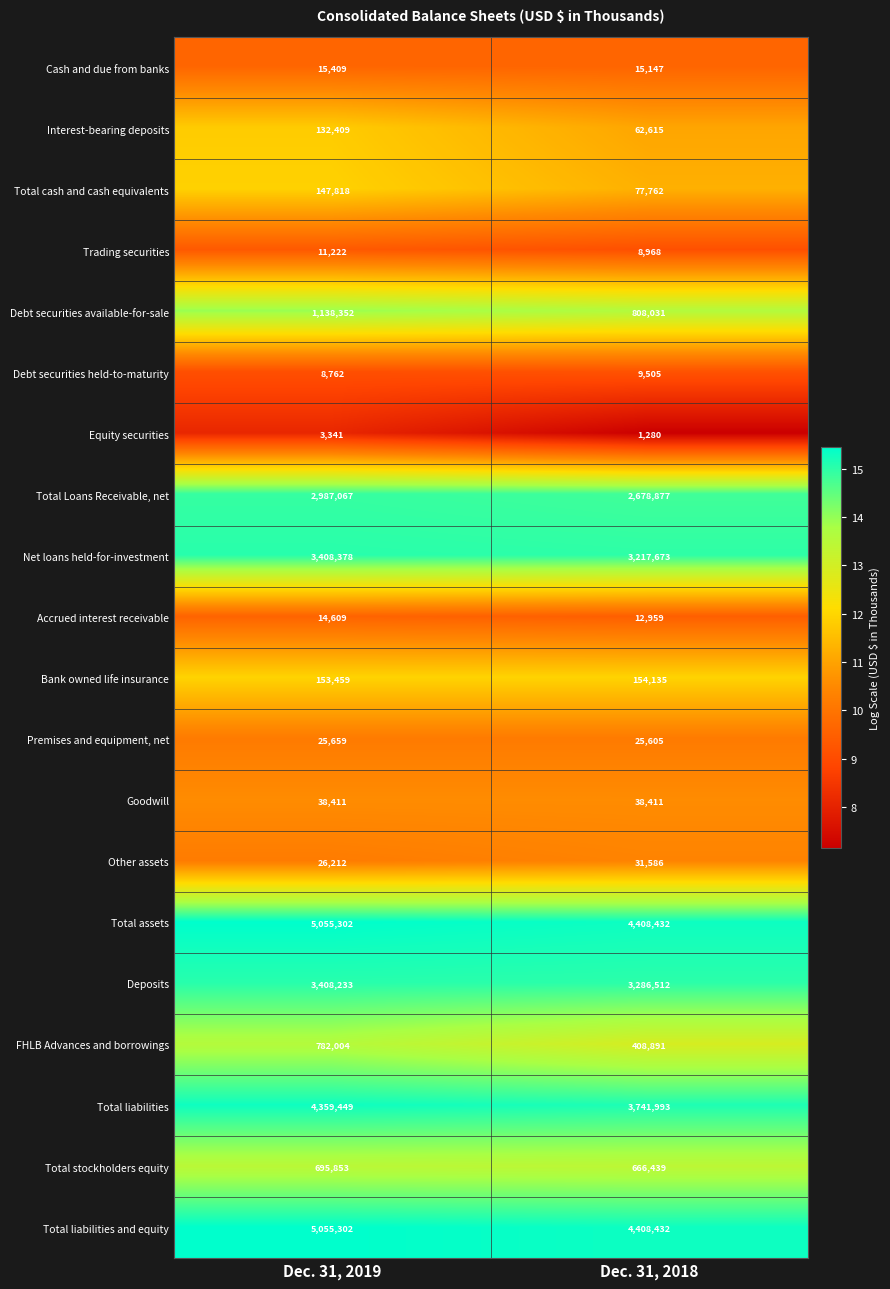

What is the difference between the highest and lowest values at Dec. 31, 2019?

5051961